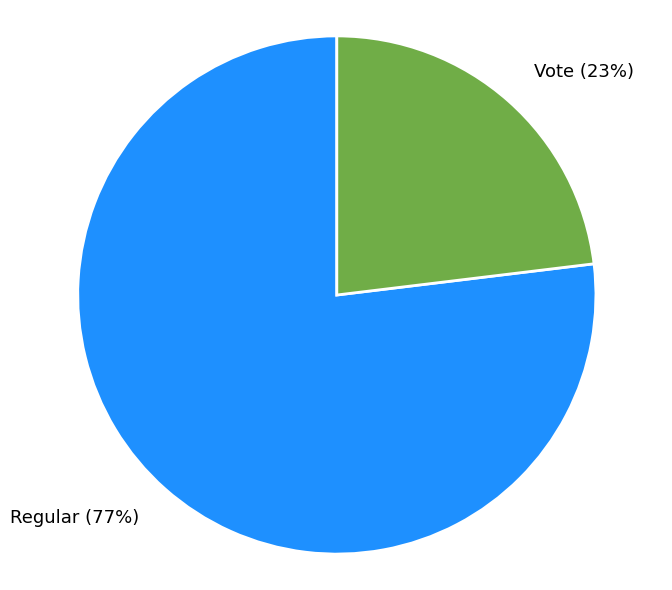

Combined, do Regular and Vote account for over 50%?

Yes